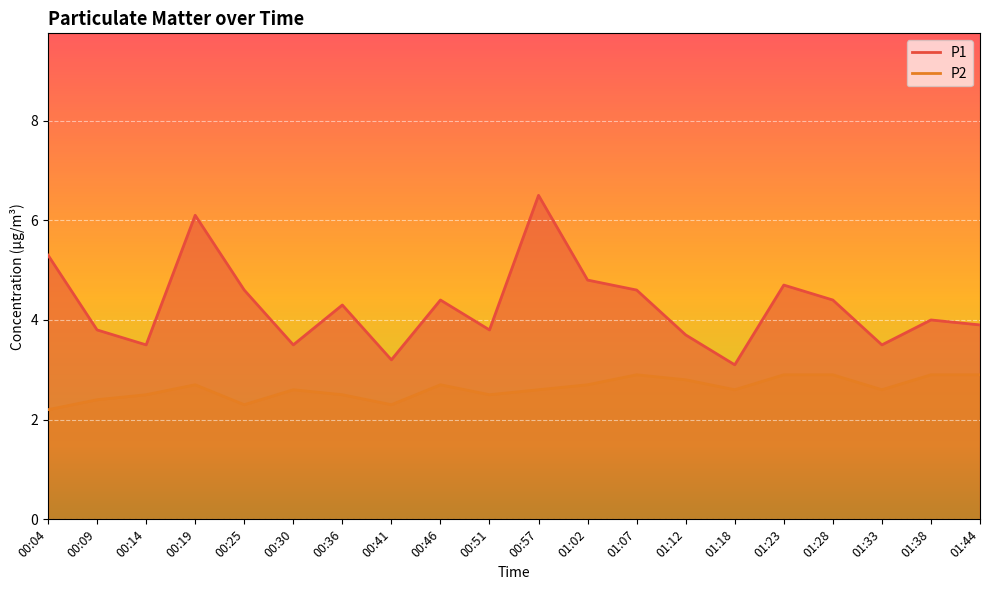

What is the difference between the P2 values at 00:41 and 00:09?

0.1